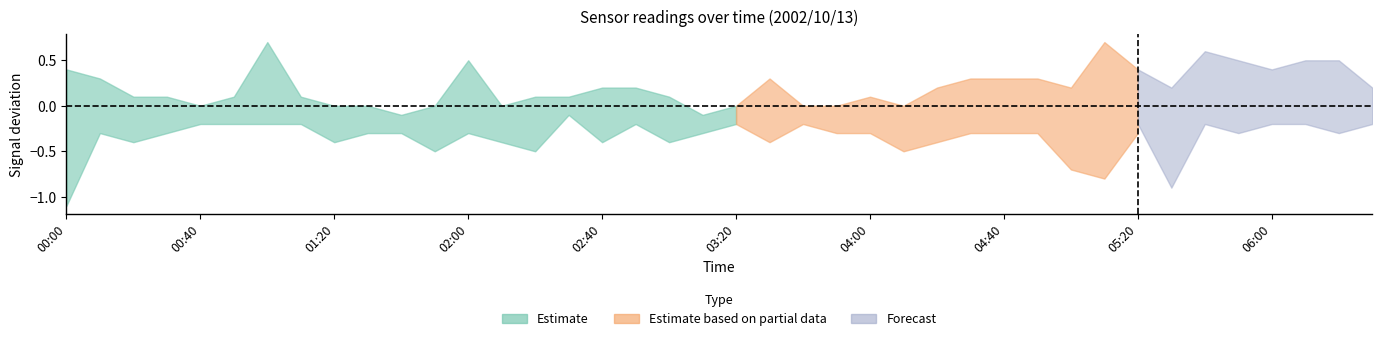

What is the sum of the Estimate_upper values at 03:10 and 01:40?

-0.2